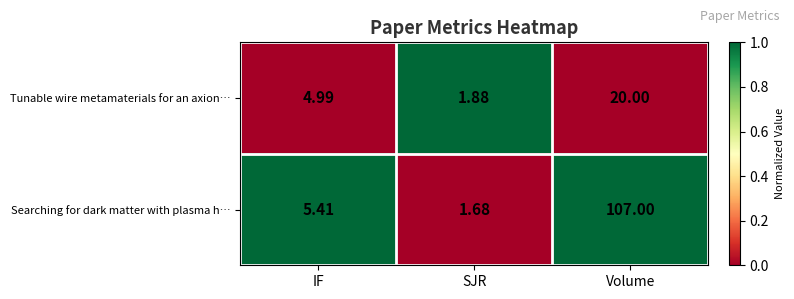

Count the number of data series in this chart.

2